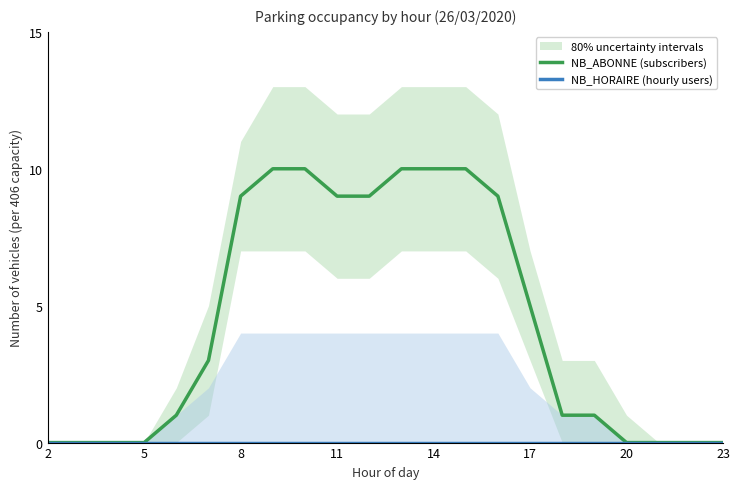

True or false: NB_ABONNE (subscribers) has a value of 4 at 8.

False